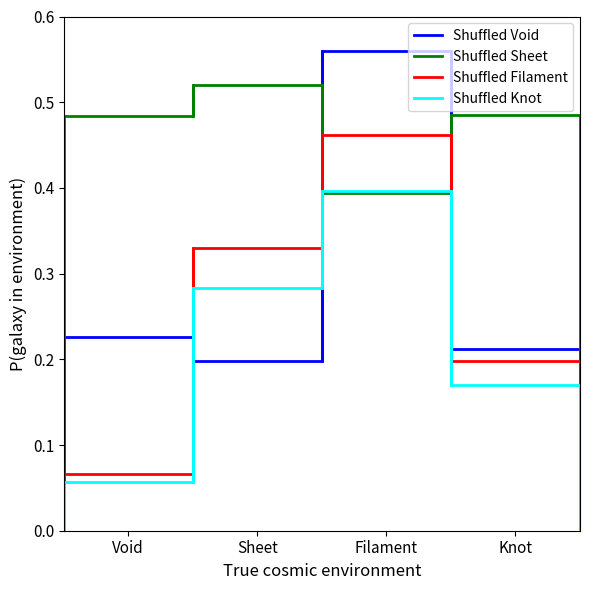

Which series has the largest total across all categories?

Shuffled Sheet